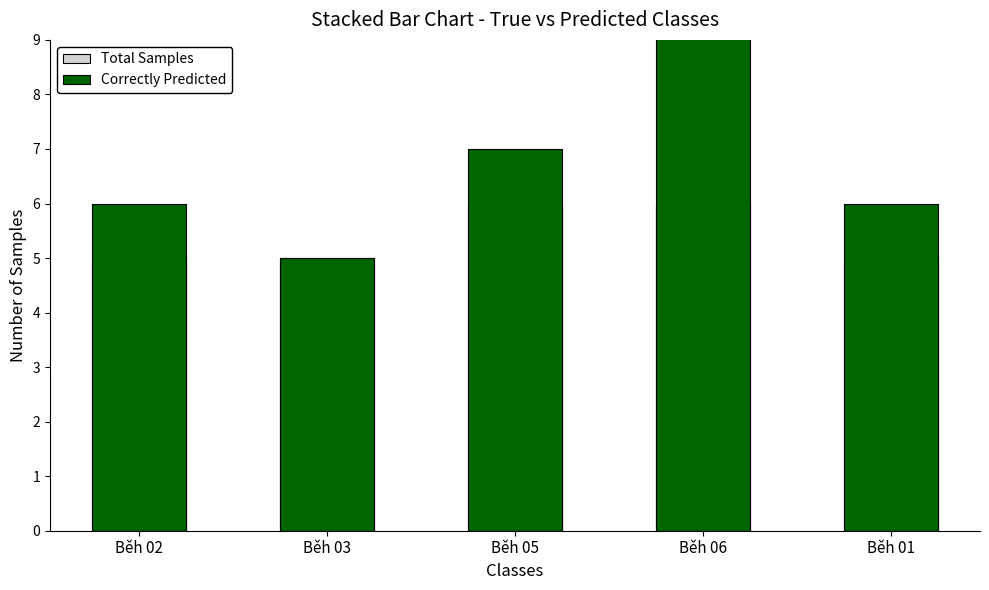

What position from the left is Běh 03?

2